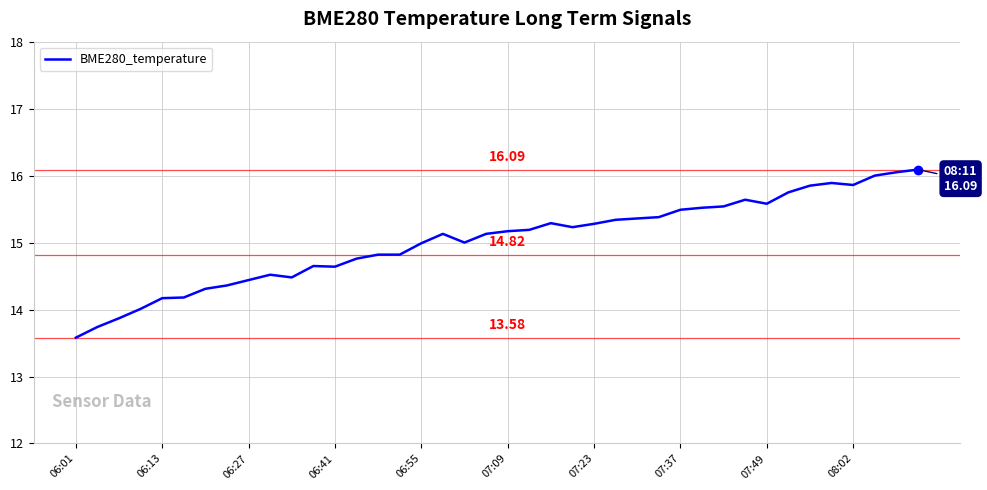

What is the difference between the maximum and minimum values?

2.5